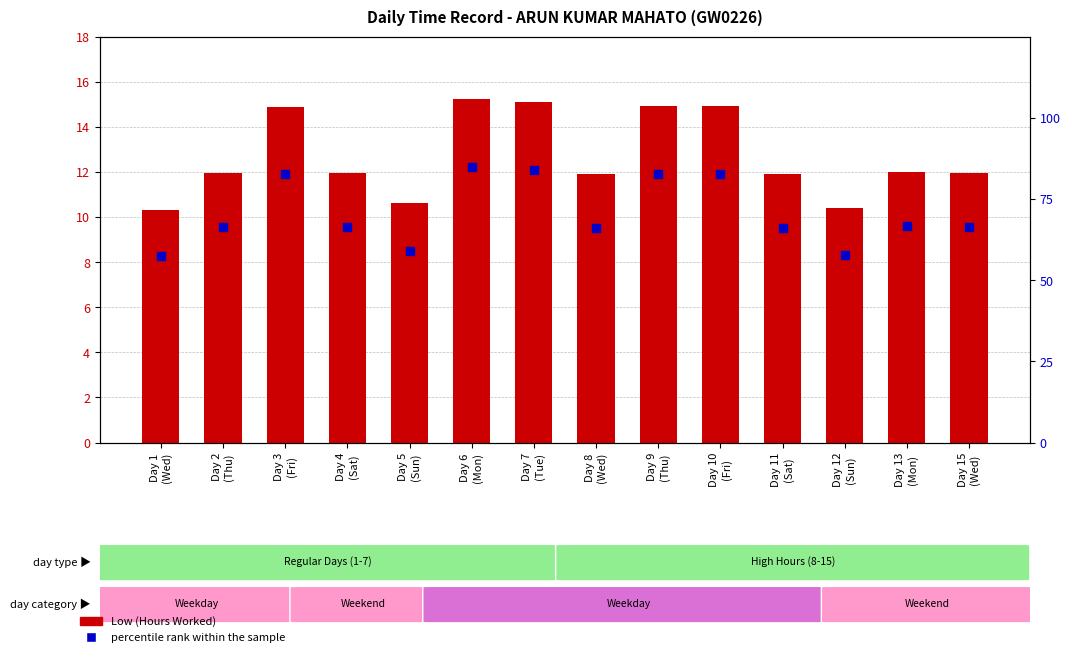

Is the value of Low (Hours Worked) at Day 8
(Wed) greater than the value of percentile rank within the sample at Day 12
(Sun)?

No